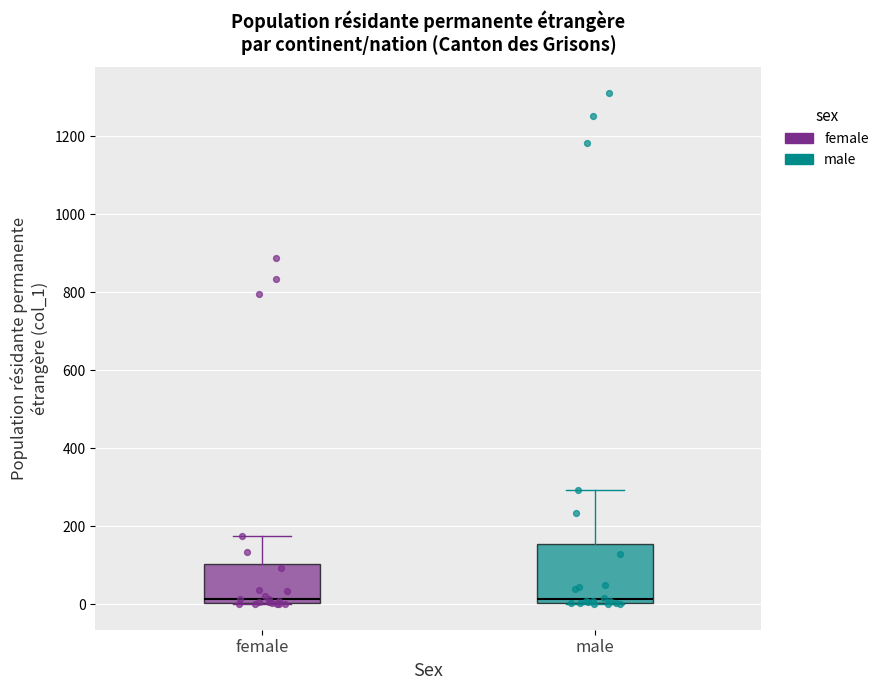

Where is the upper edge of the box for male on the y-axis? The values are not printed on the chart, so give them approximately, as read against the axis.

160